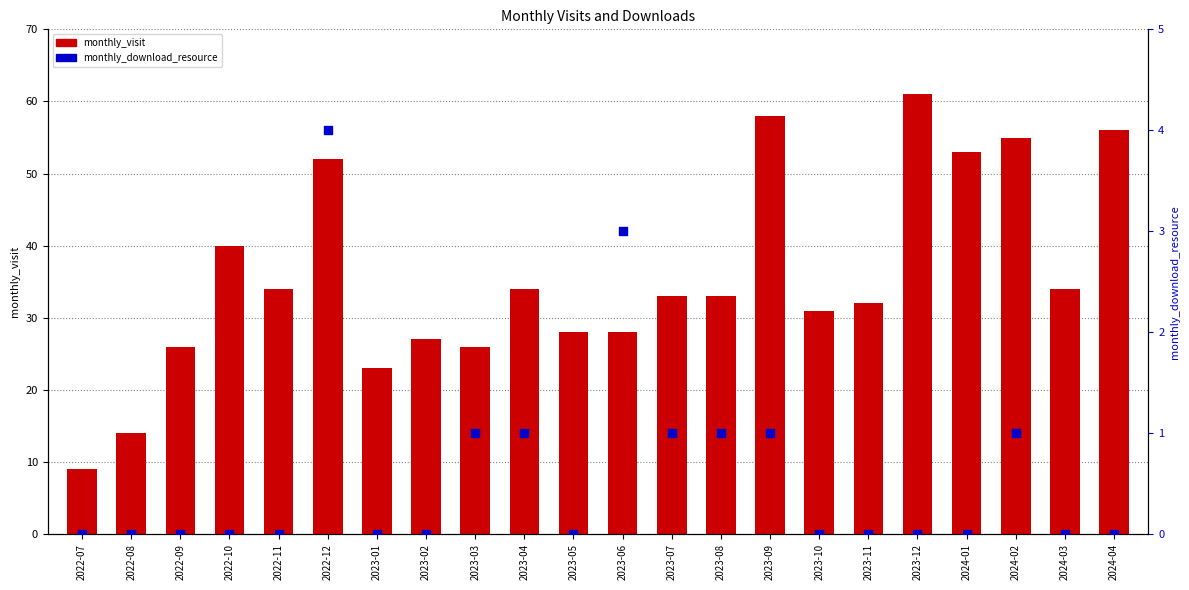

Which series contains the lowest Y value?

monthly_download_resource